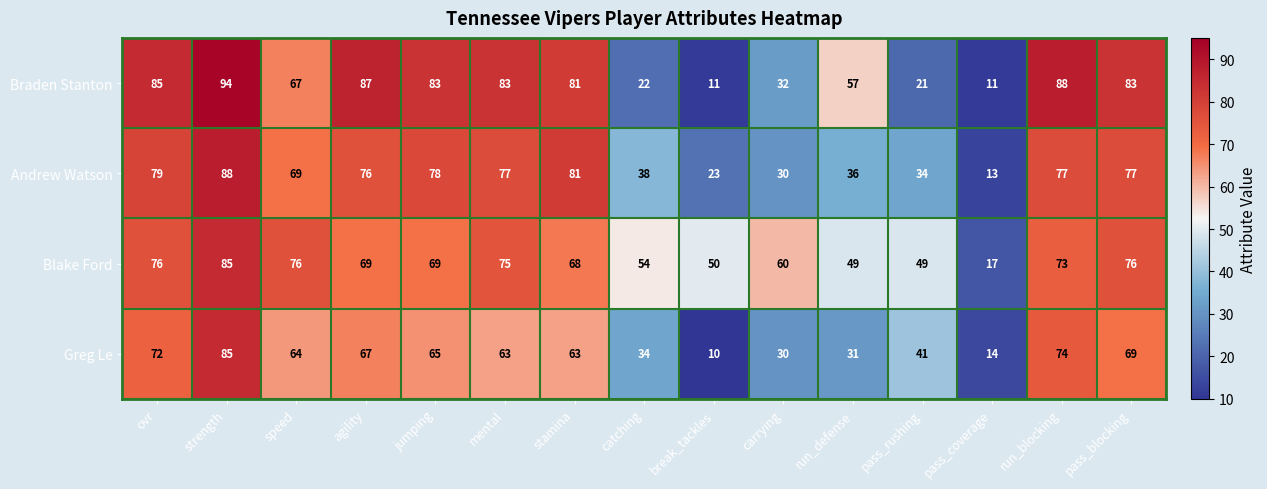

At which label does Blake Ford first exceed 69?

ovr